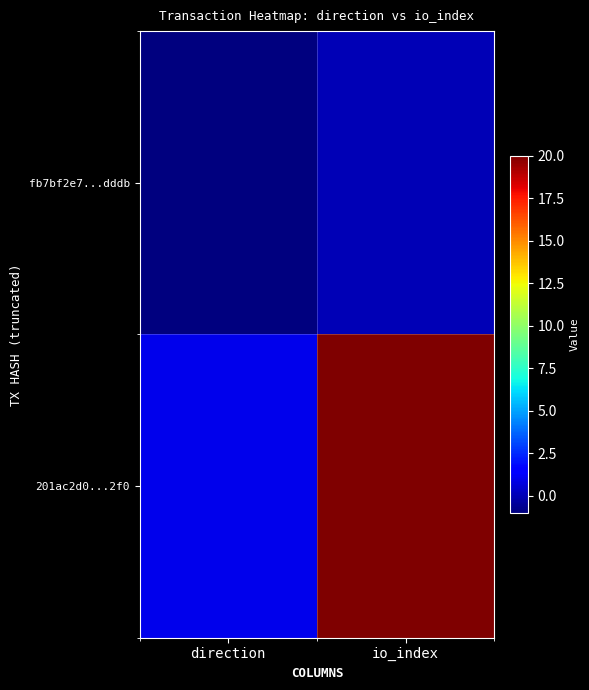

Rank the series by their average value, from highest to lowest.

201ac2d0...2f0, fb7bf2e7...dddb